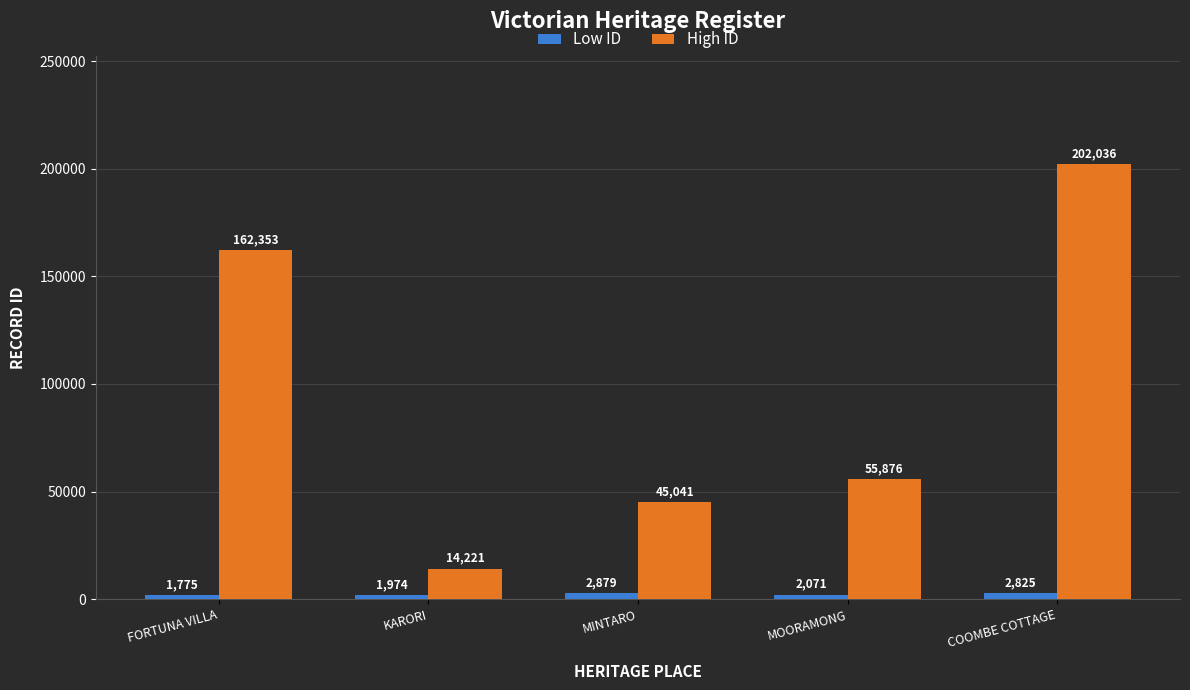

Does the chart contain stacked bars?

No